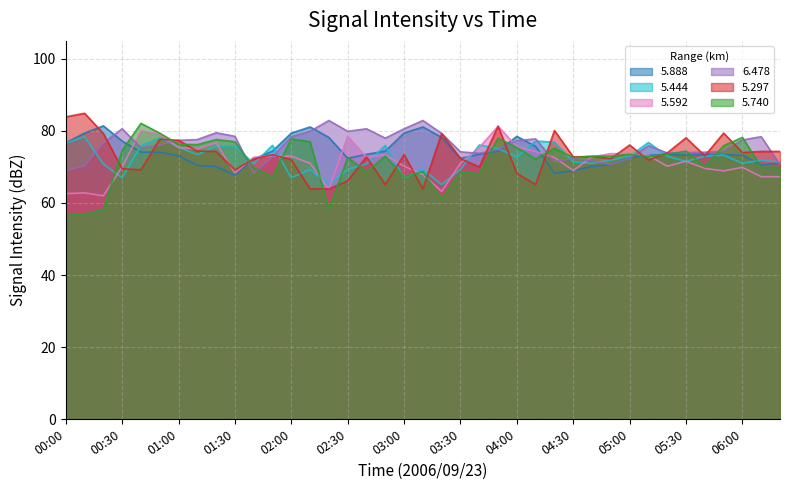

What is the average value of the 6.478 series?

75.9